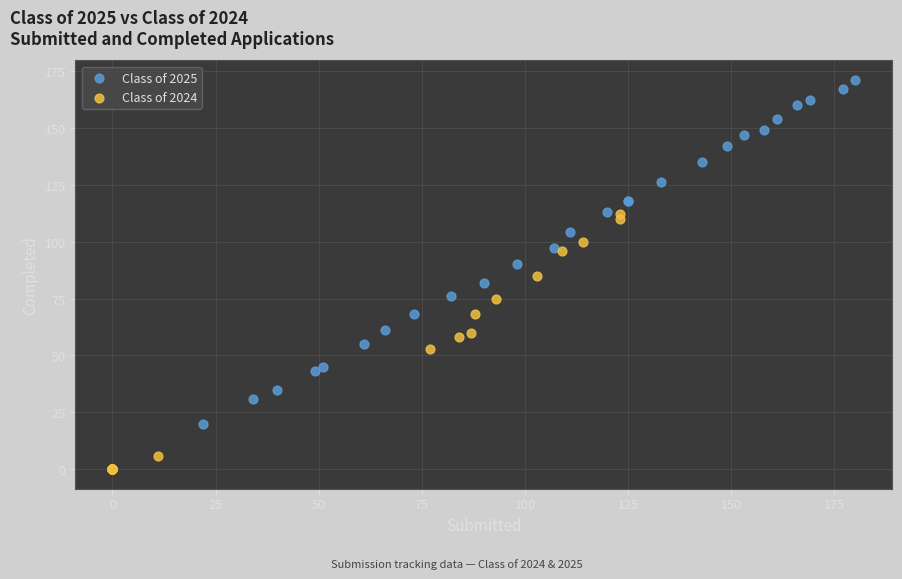

Which series has the largest Y range (max minus min)?

Class of 2025